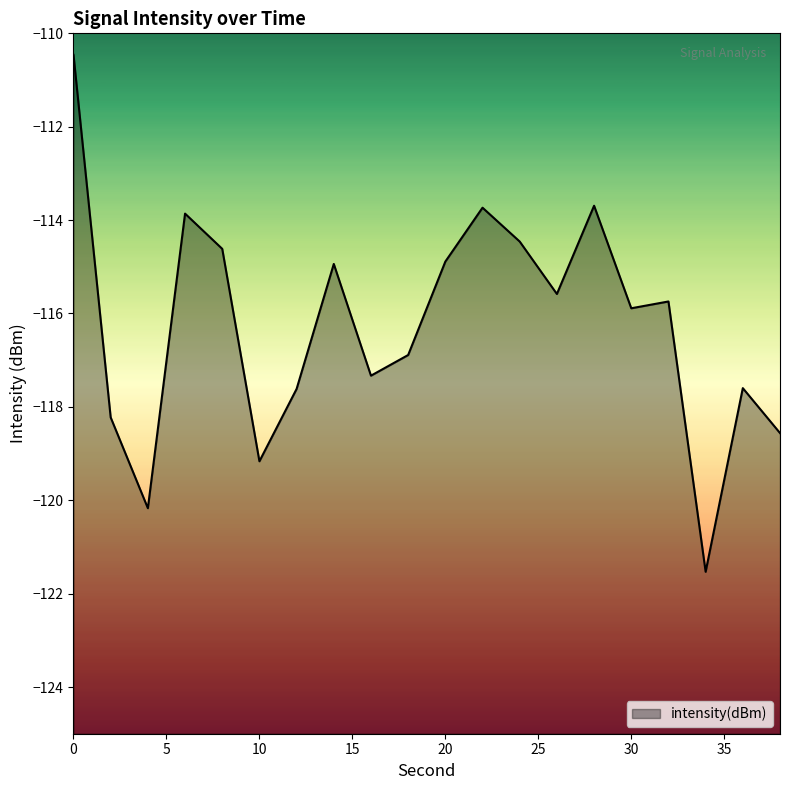

Where is the first local minimum?

4